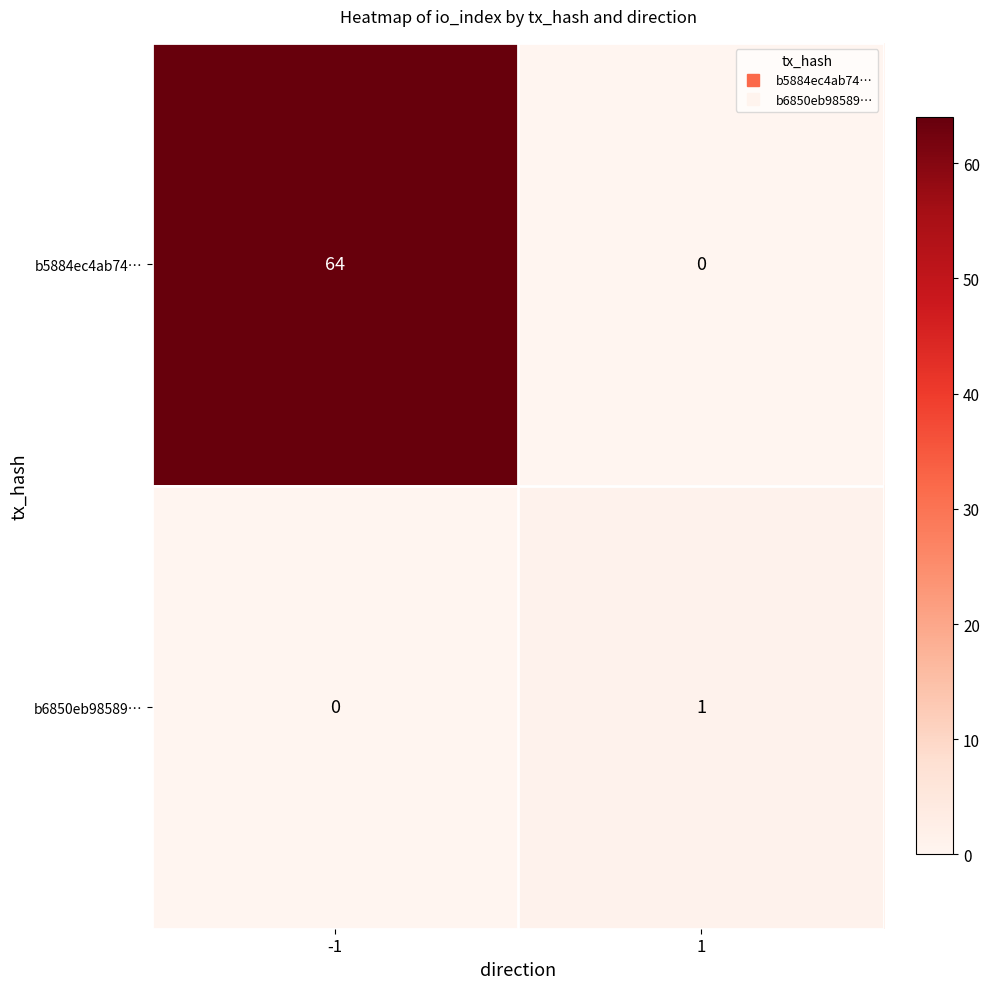

Which series has the largest total across all categories?

b5884ec4ab74…